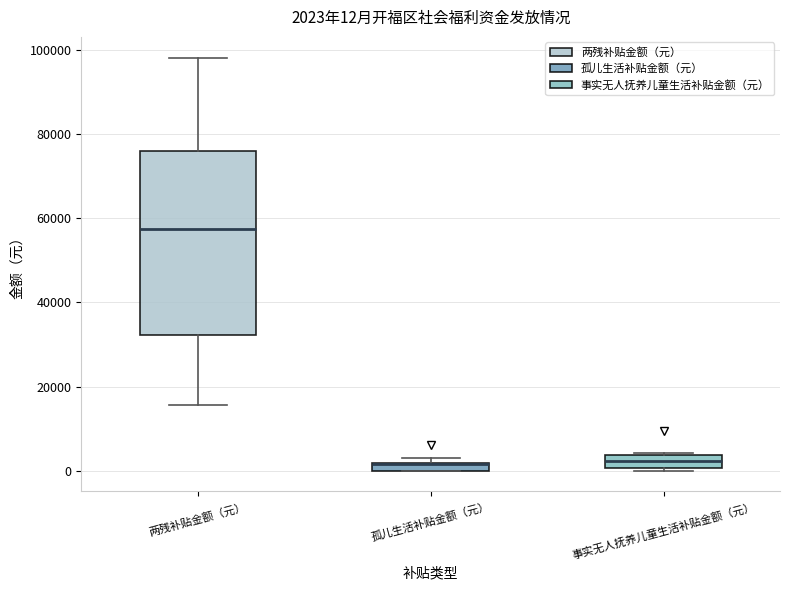

Comparing the boxes themselves (not the whiskers), which one is the tallest?

两残补贴金额（元）